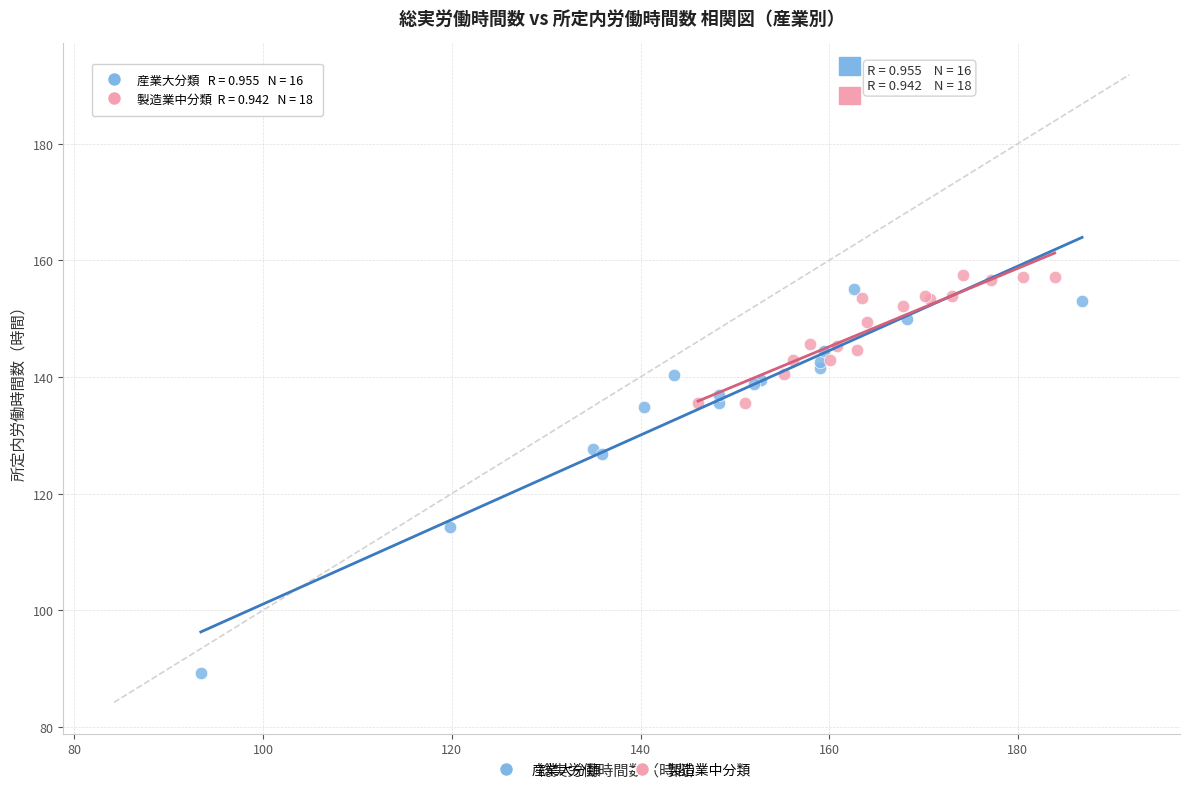

Which series has the widest spread of Y values?

産業大分類